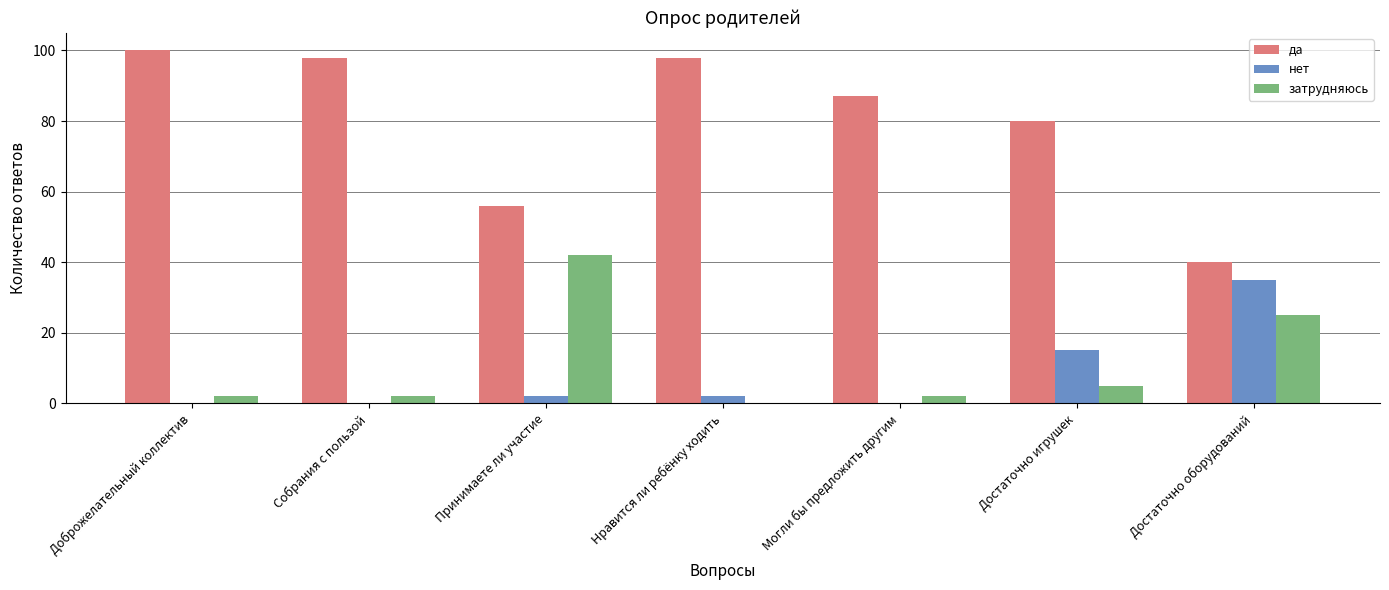

What is the difference between the нет values at Достаточно игрушек and Доброжелательный коллектив?

15